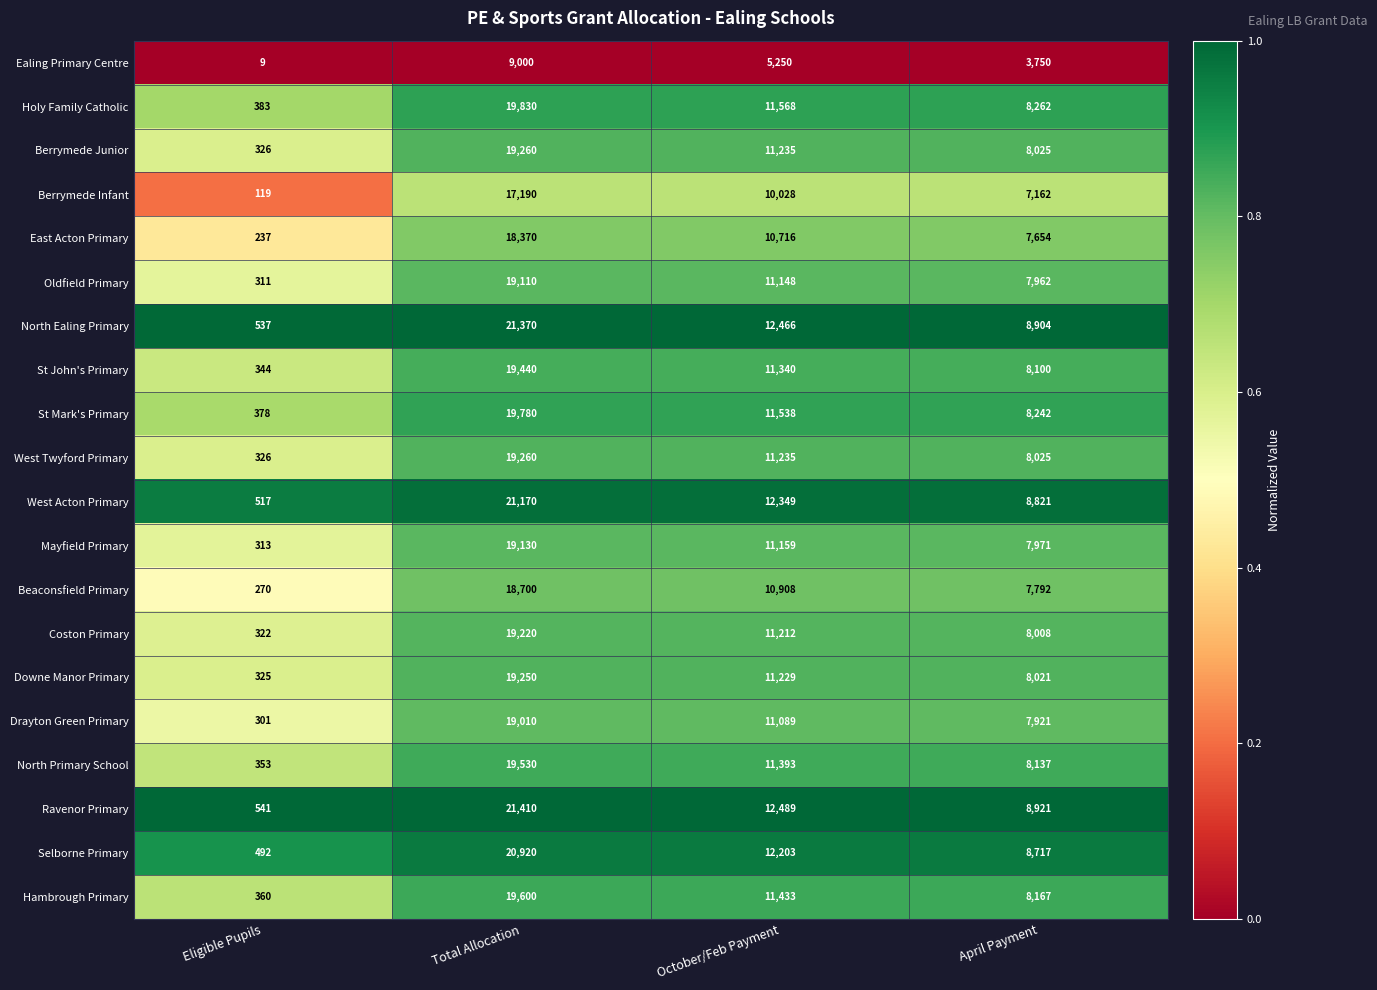

At which label is Holy Family Catholic closest to 10106?

October/Feb Payment